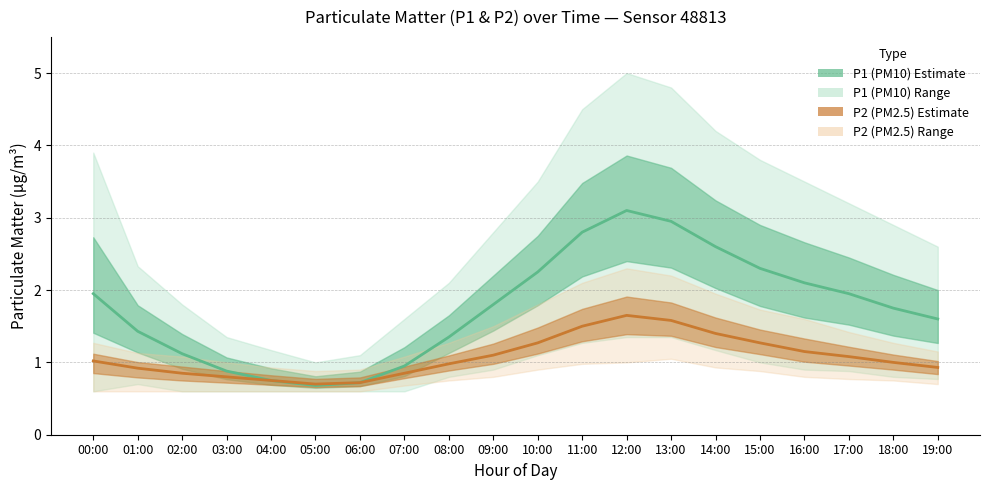

Which series changed the most between 01:00 and 04:00?

P1 (PM10)